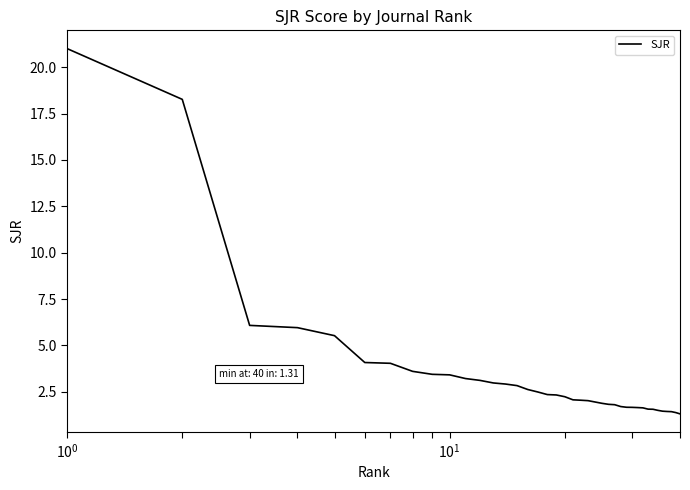

How many distinct data groups are displayed?

1